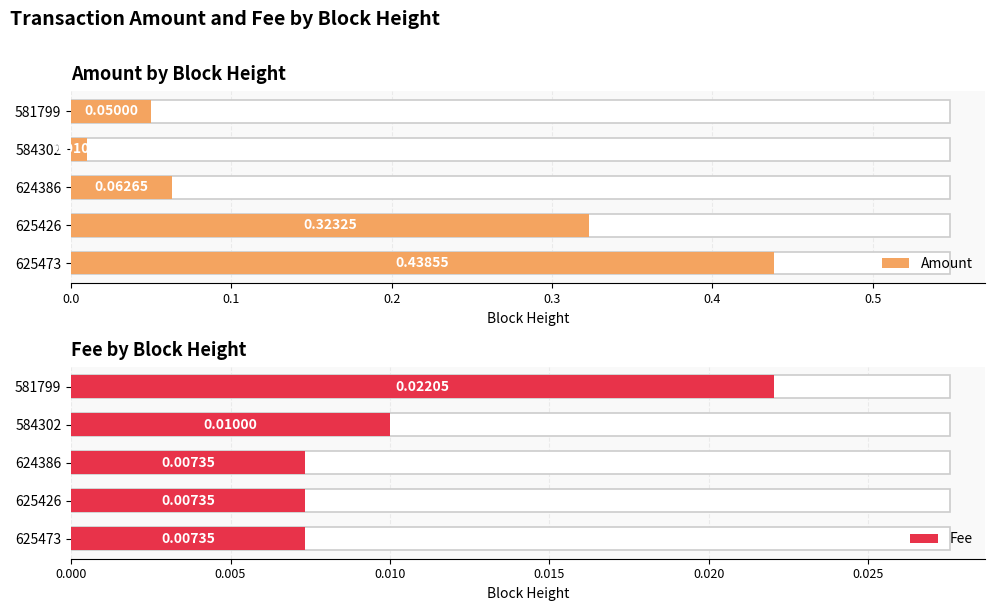

Reading left to right, list all the values displayed in this chart.

Amount: 0.4	0.3	0.1	0.0	0.1
Fee: 0.0	0.0	0.0	0.0	0.0